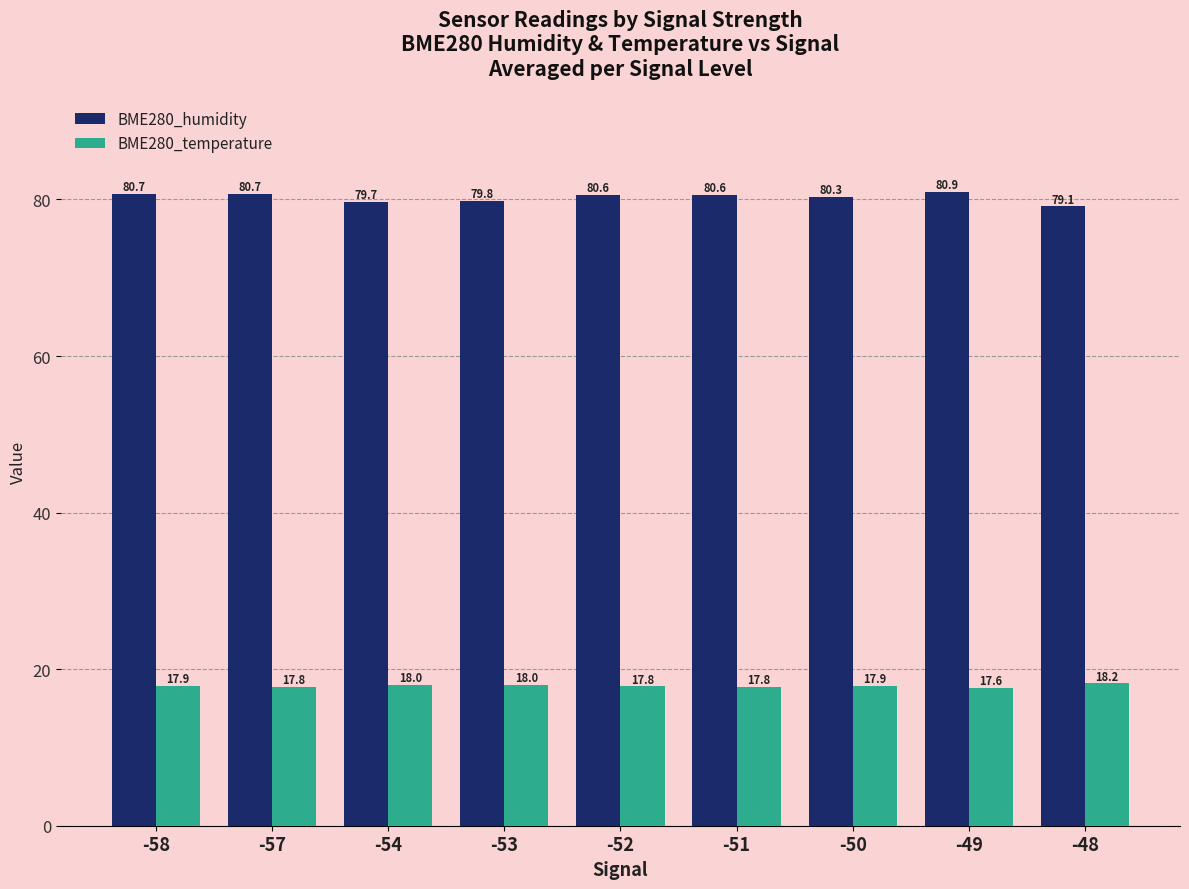

Reading left to right, transcribe all the data shown in this chart.

BME280_humidity: -58=80.7	-57=80.7	-54=79.7	-53=79.8	-52=80.6	-51=80.6	-50=80.3	-49=80.9	-48=79.1
BME280_temperature: -58=17.9	-57=17.8	-54=18.0	-53=18.0	-52=17.8	-51=17.8	-50=17.9	-49=17.6	-48=18.2